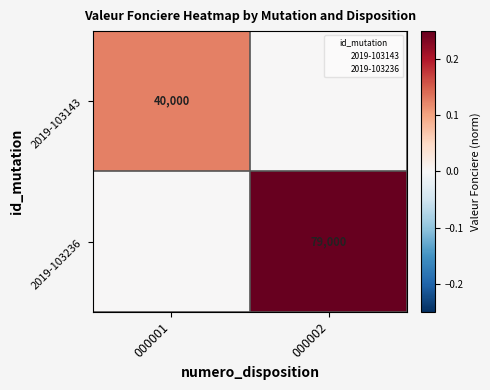

Which series has the largest total across all categories?

2019-103236